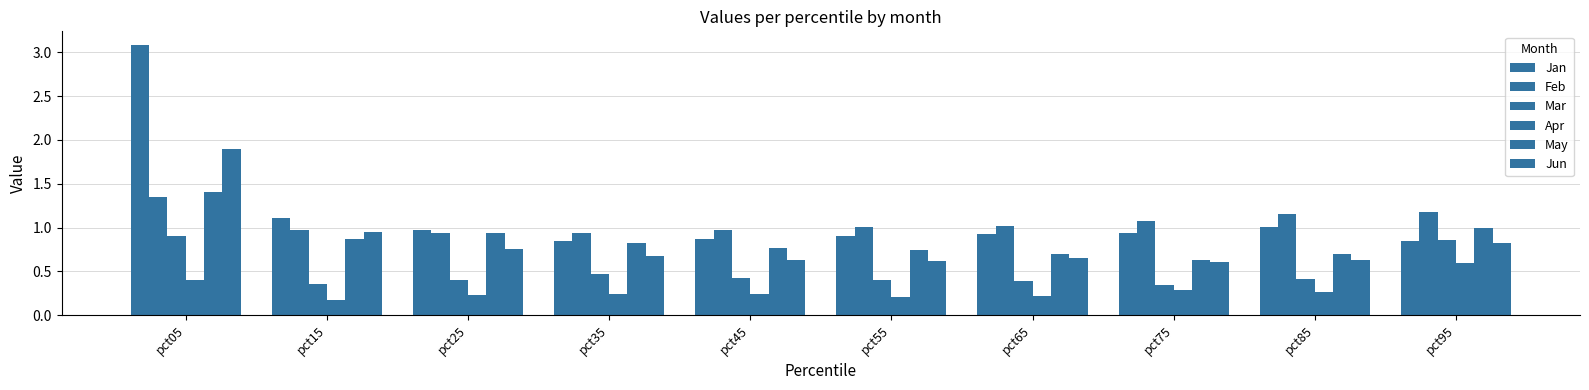

Does the chart contain any negative values?

No